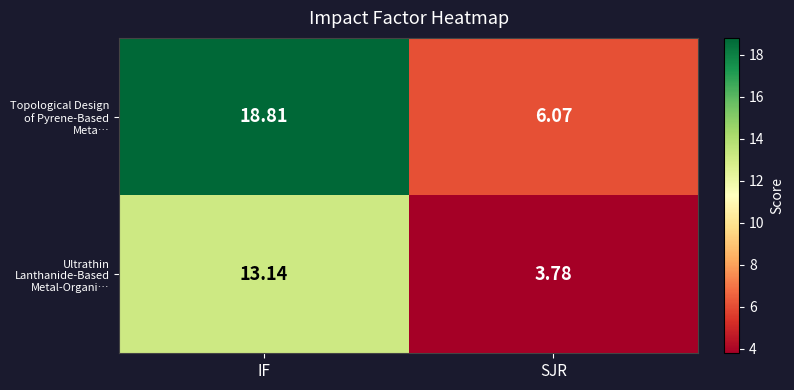

Where is Ultrathin Lanthanide‑Based Metal‑Organi… nearest to the value 8?

SJR